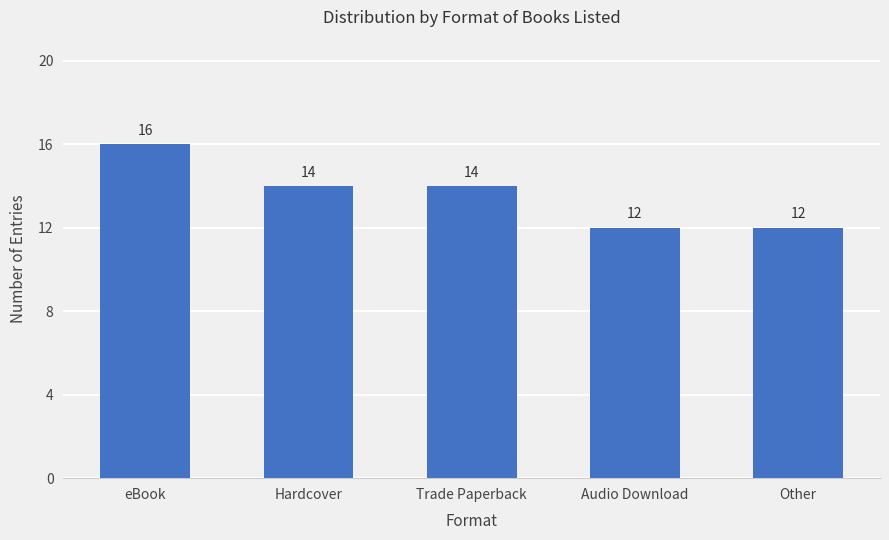

Is it true that the value at Hardcover is 19?

False